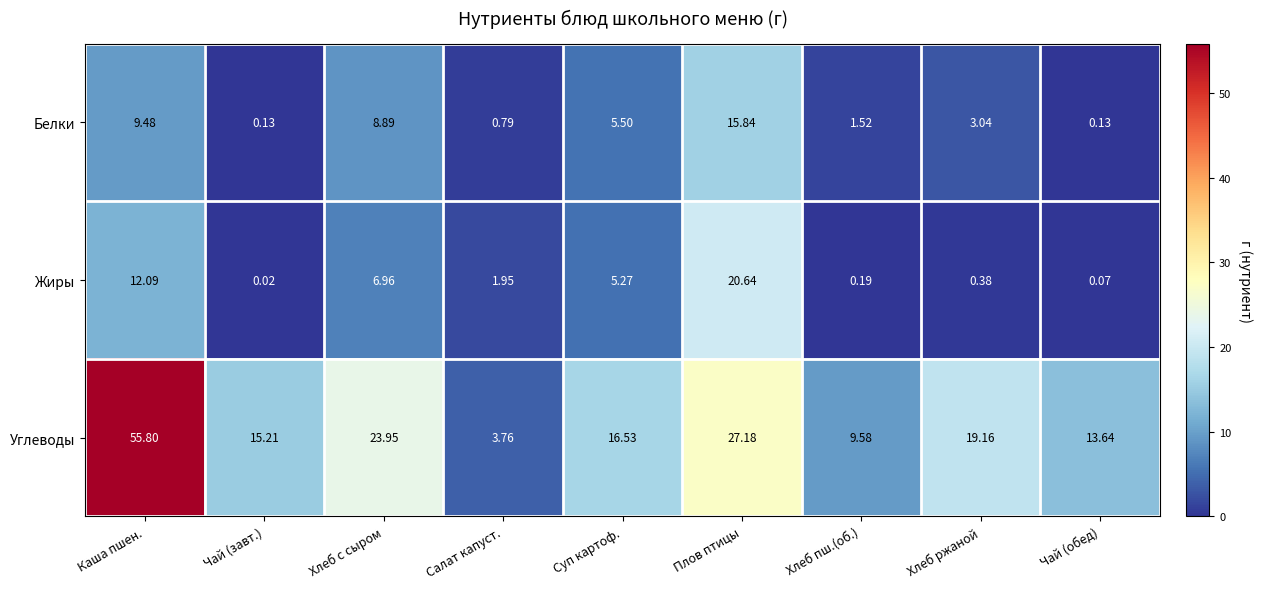

At Хлеб с сыром, list the series in order from smallest to largest.

Жиры, Белки, Углеводы